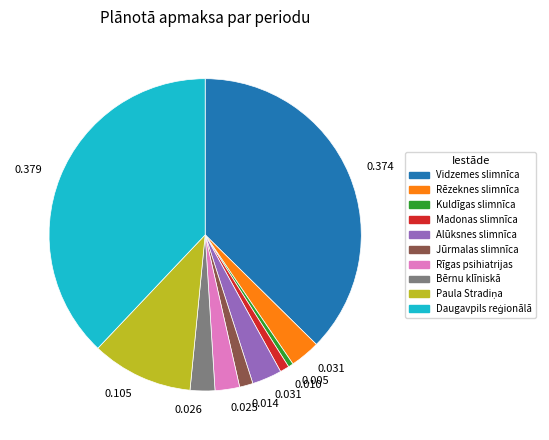

Does any single category account for the majority?

No